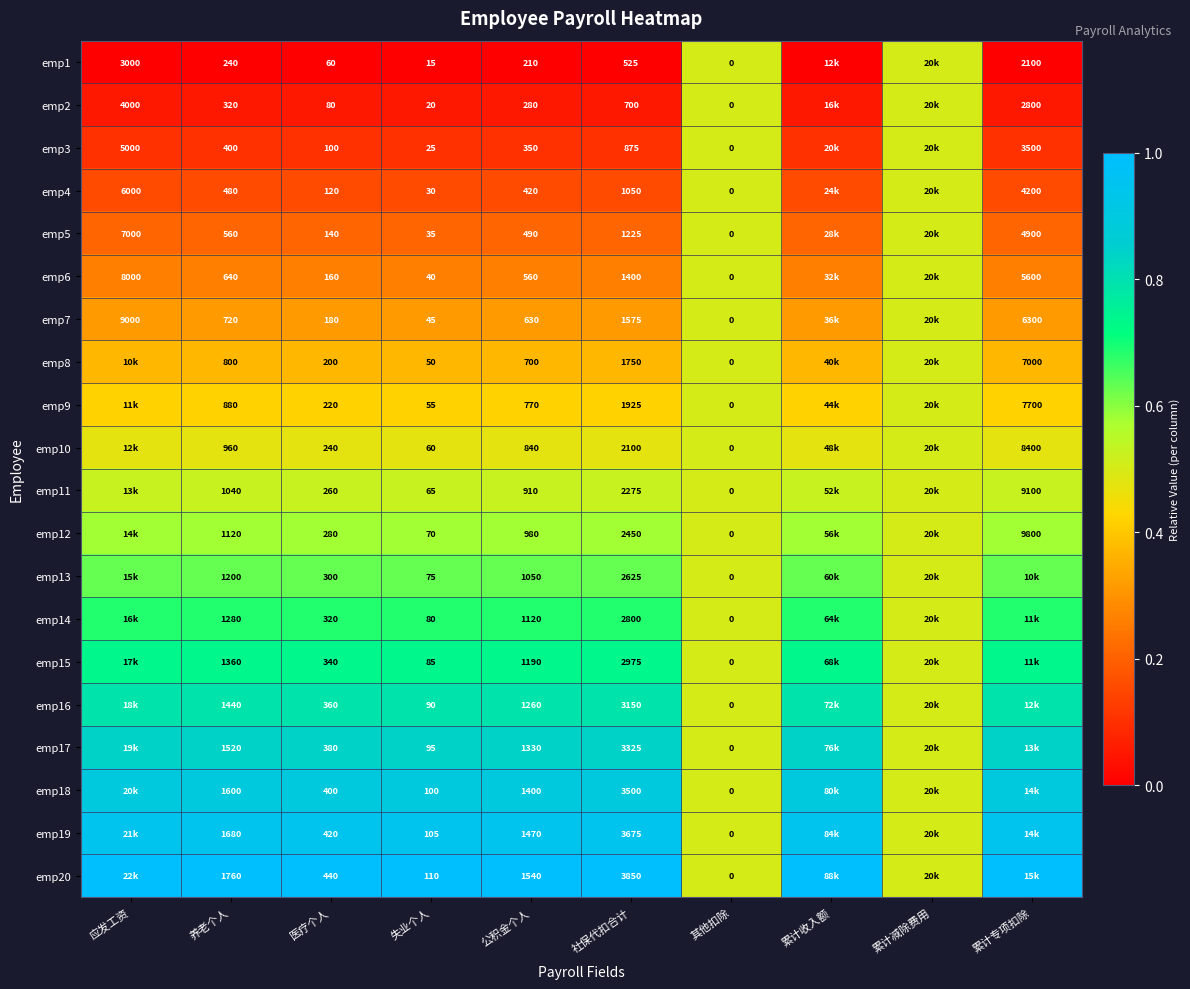

What is the total value across all series at 公积金个人?

17500.0